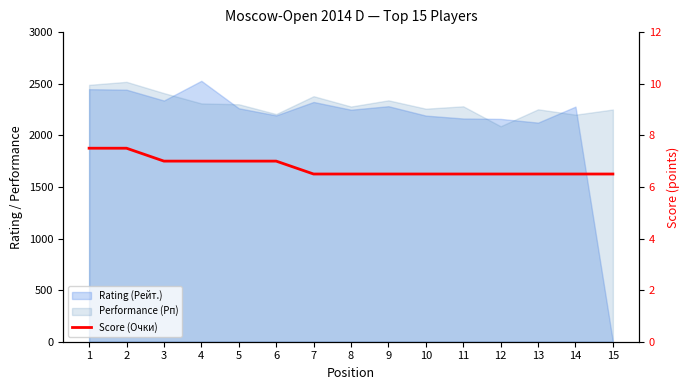

How many lines are shown in the chart?

1